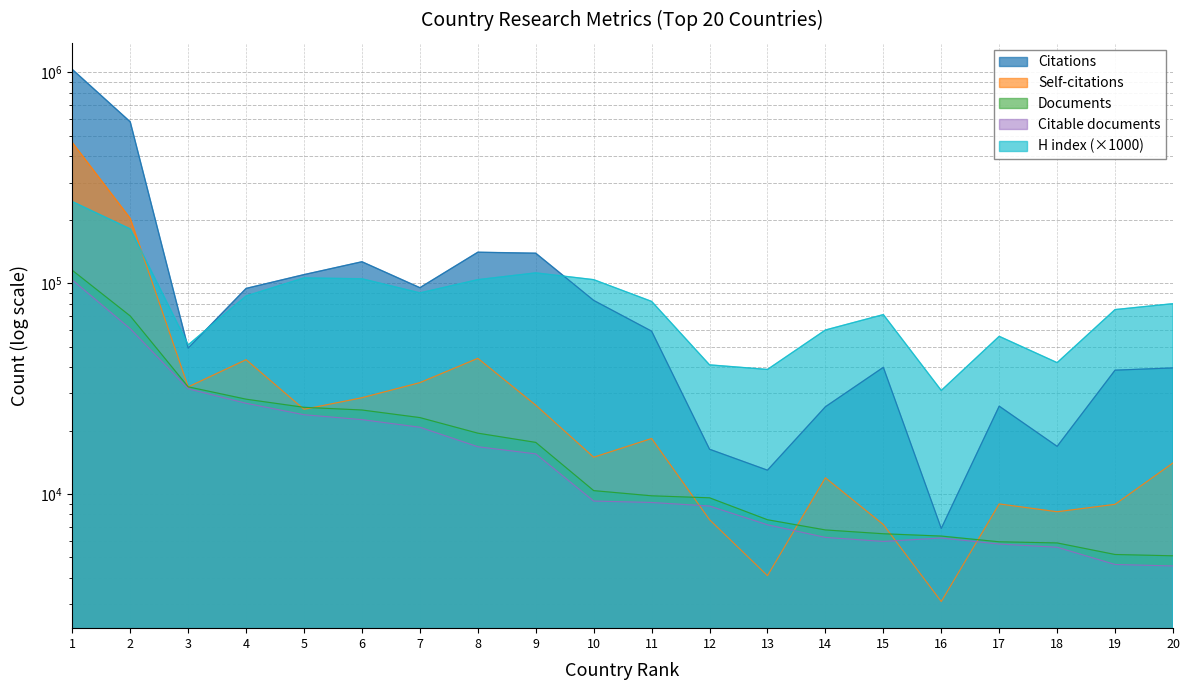

How many intersections are there between H index and Citations?

3